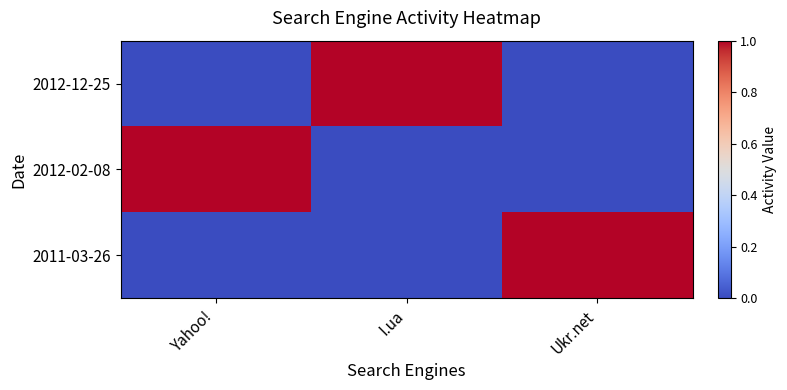

Reading left to right, list all the values displayed in this chart.

2012-12-25: Yahoo!=0	I.ua=1	Ukr.net=0
2012-02-08: Yahoo!=1	I.ua=0	Ukr.net=0
2011-03-26: Yahoo!=0	I.ua=0	Ukr.net=1